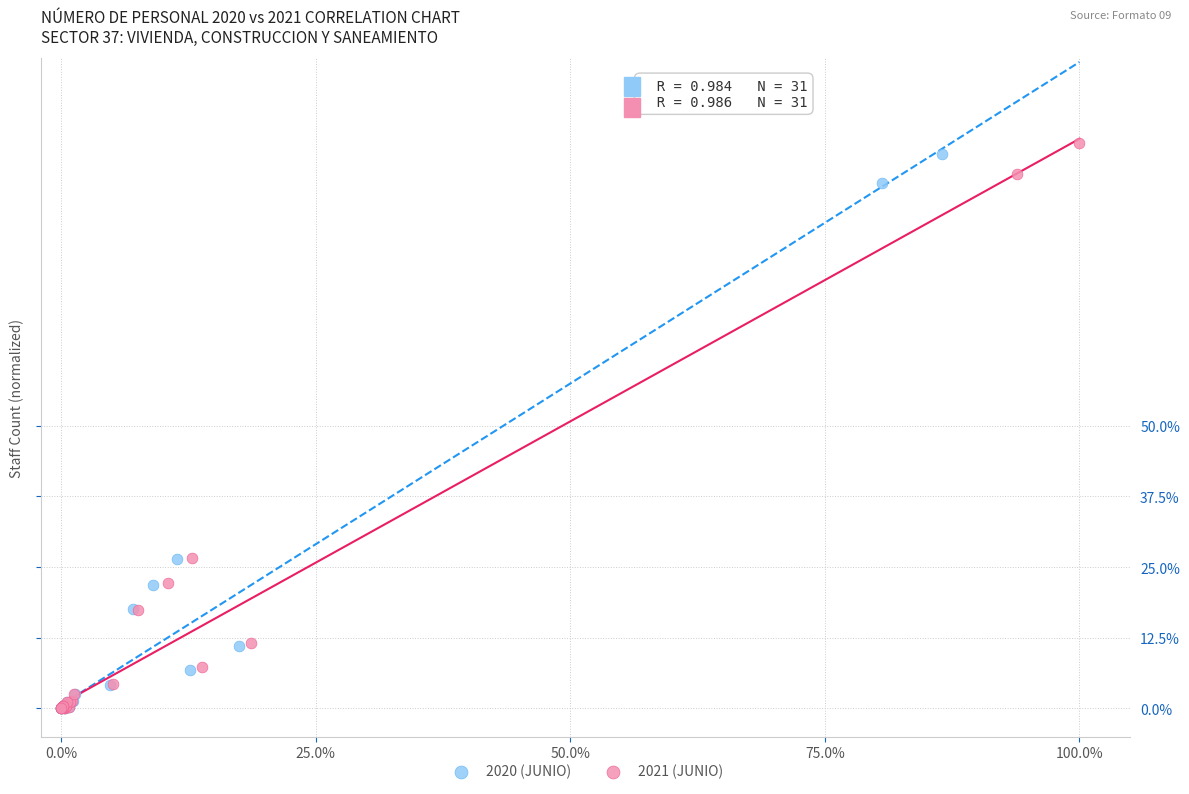

Which series has the widest spread of Y values?

2021 (JUNIO)